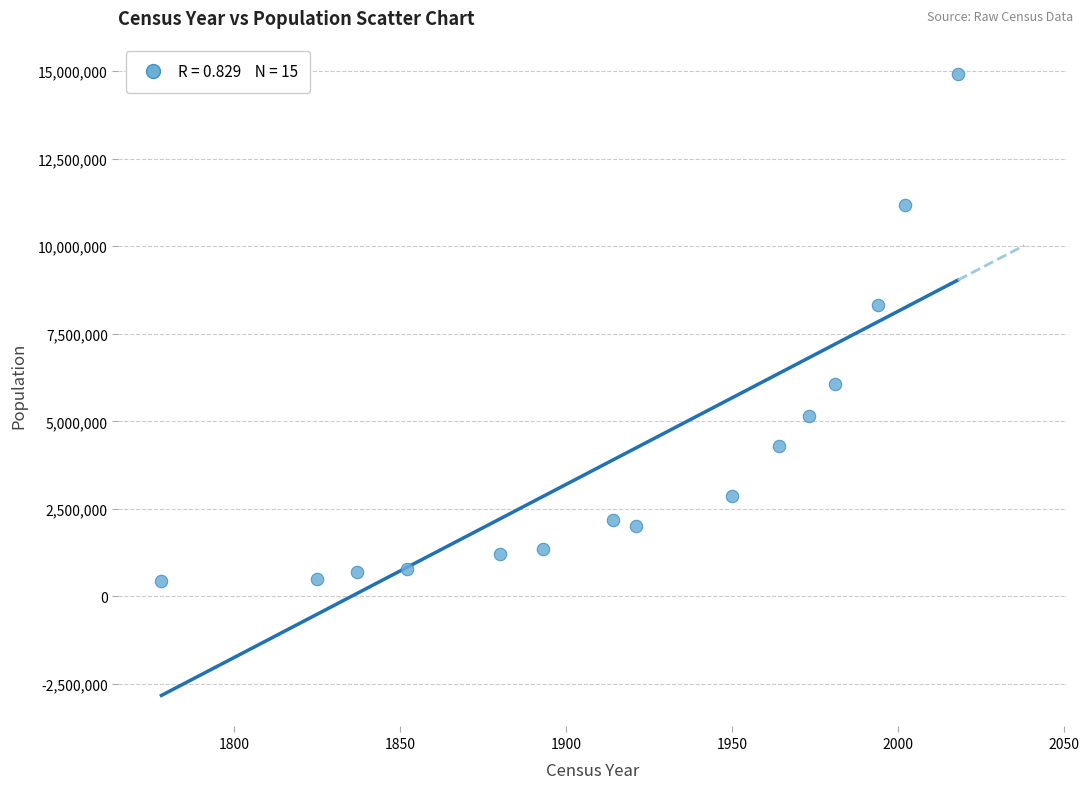

What is the range of Y values (max minus min)?

14470427